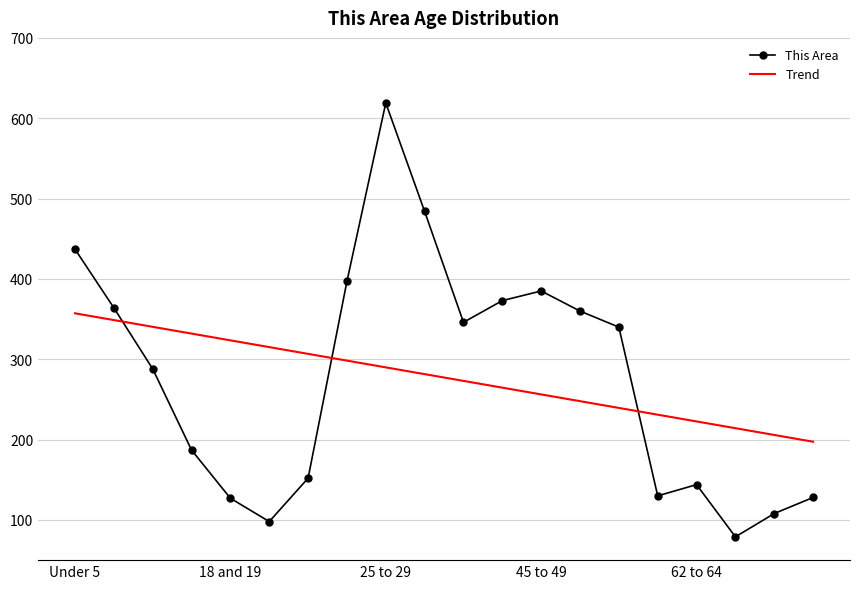

At how many categories does at least one series exceed 506?

1